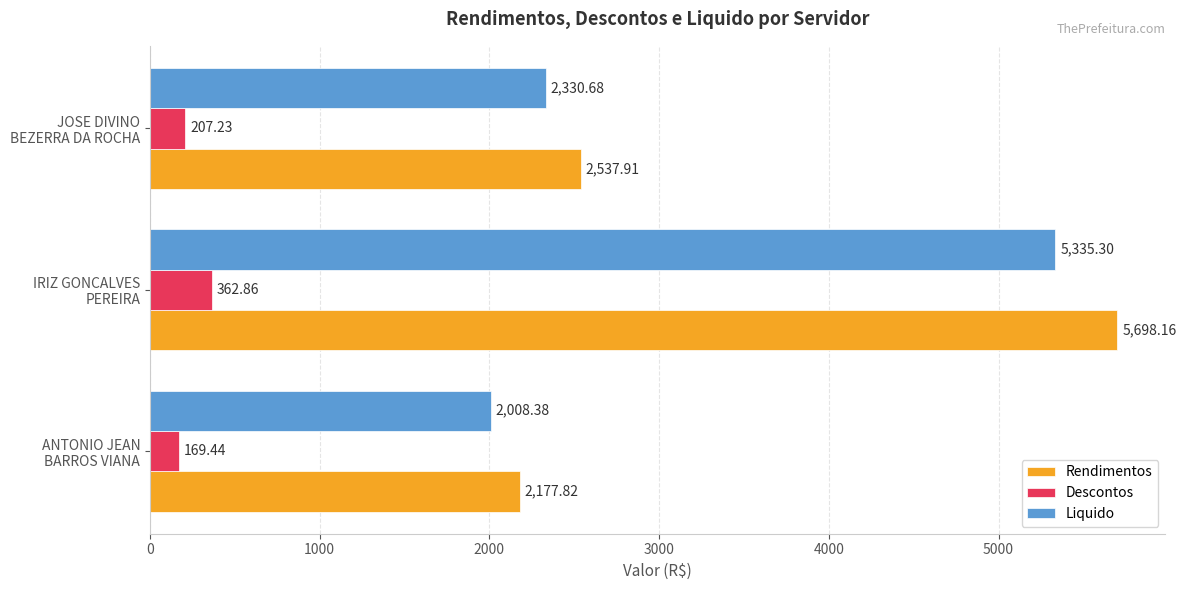

Which series has the widest spread of values?

Rendimentos